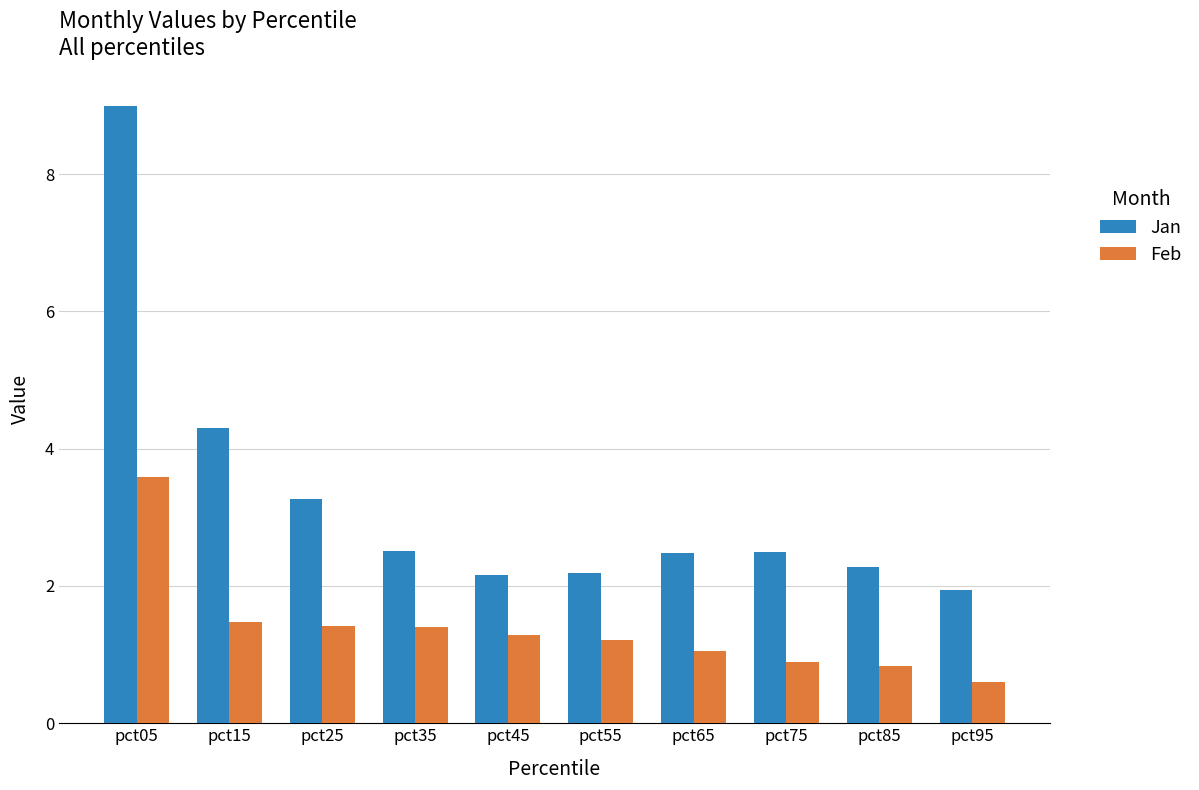

How many bars are there in each group?

2